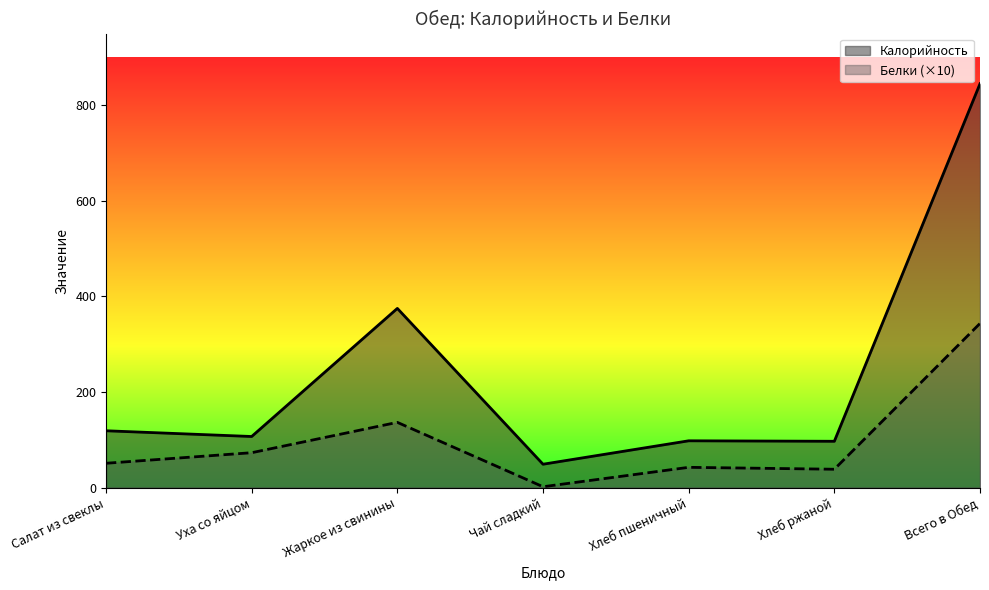

What is the difference between the maximum and minimum values in the Белки series?

341.7